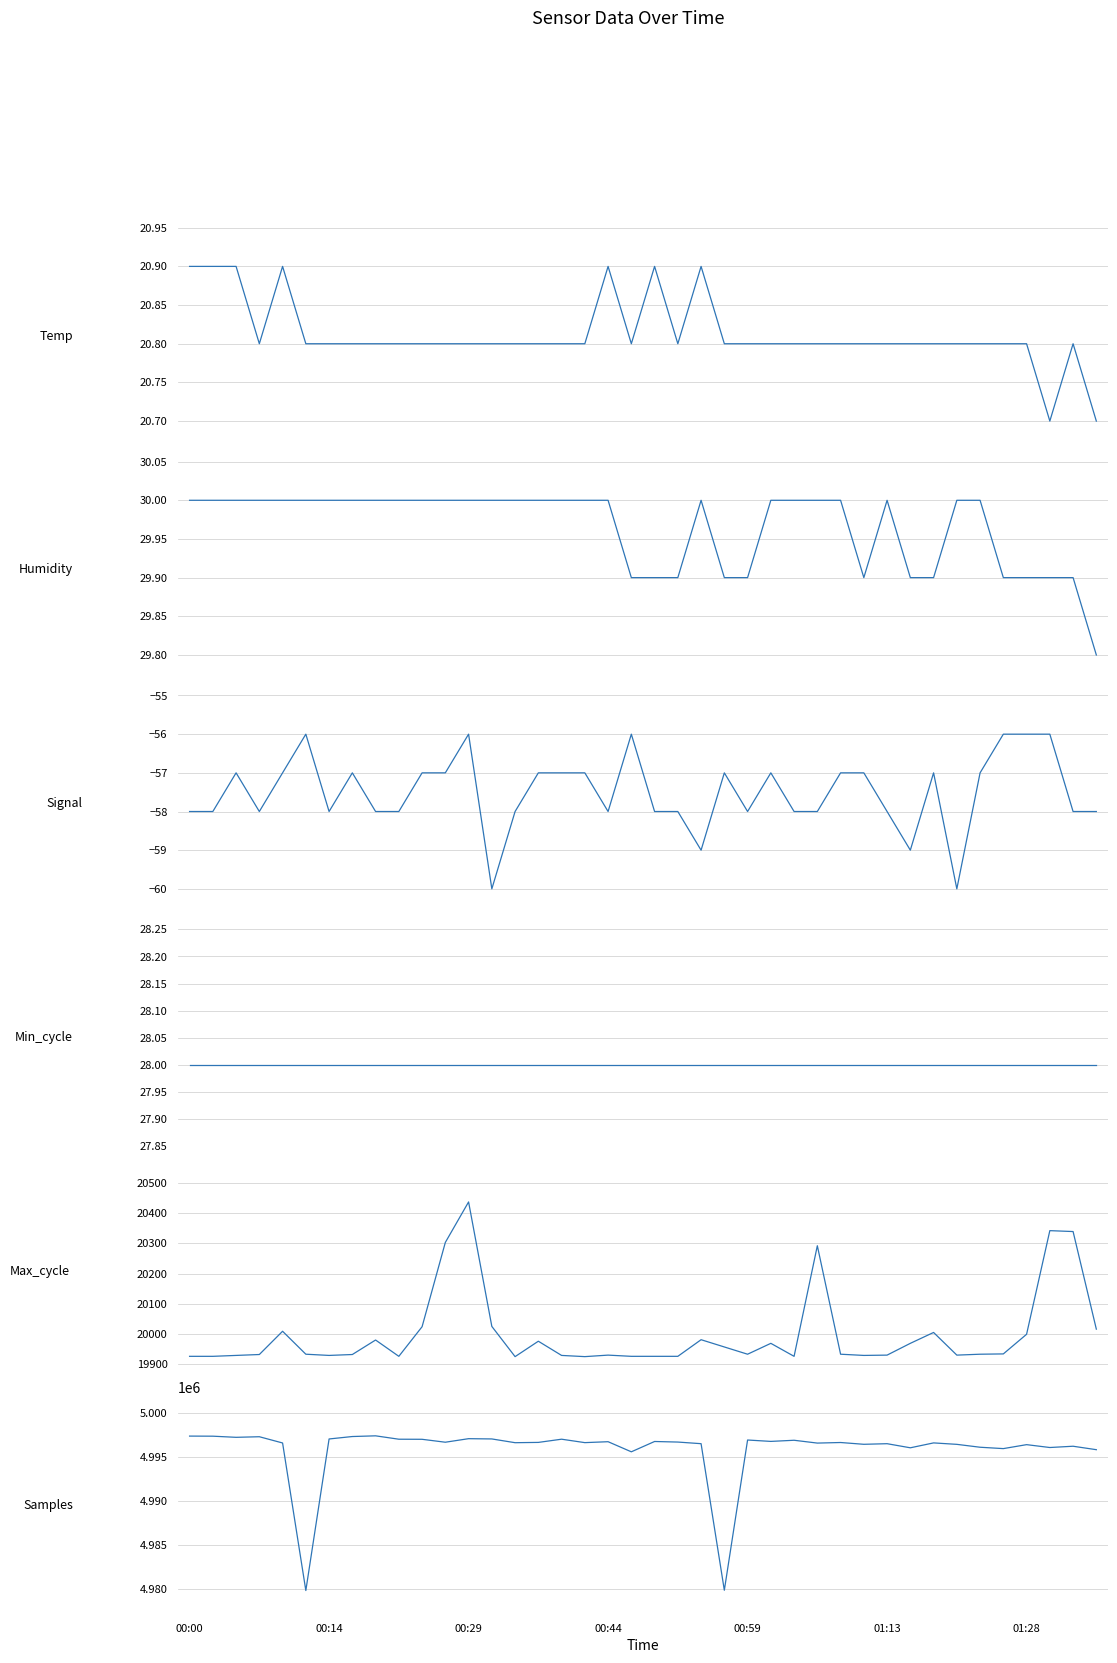

What value does the Samples series have at 13?

4997001.0